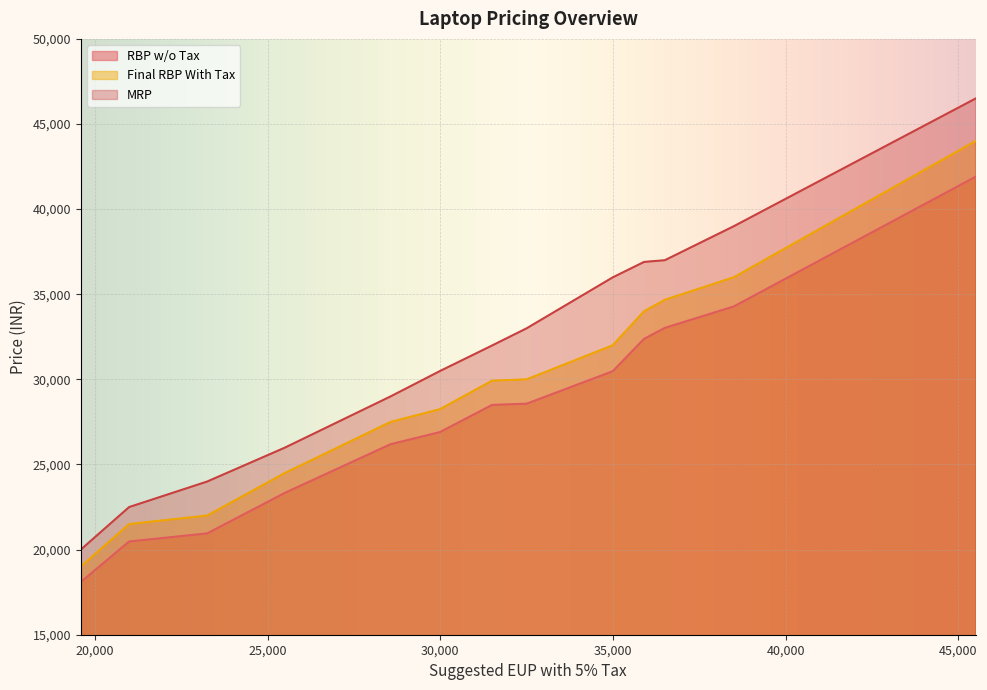

What is the average value of the Final RBP With Tax series?

29488.3